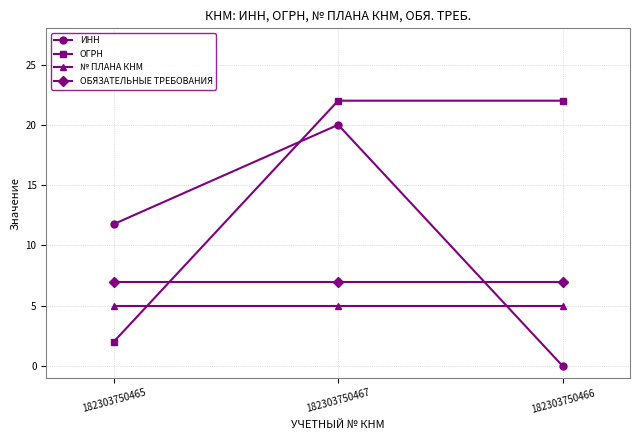

Rank the series at 182303750466 from lowest to highest value.

ИНН, № ПЛАНА КНМ, ОБЯЗАТЕЛЬНЫЕ ТРЕБОВАНИЯ, ОГРН